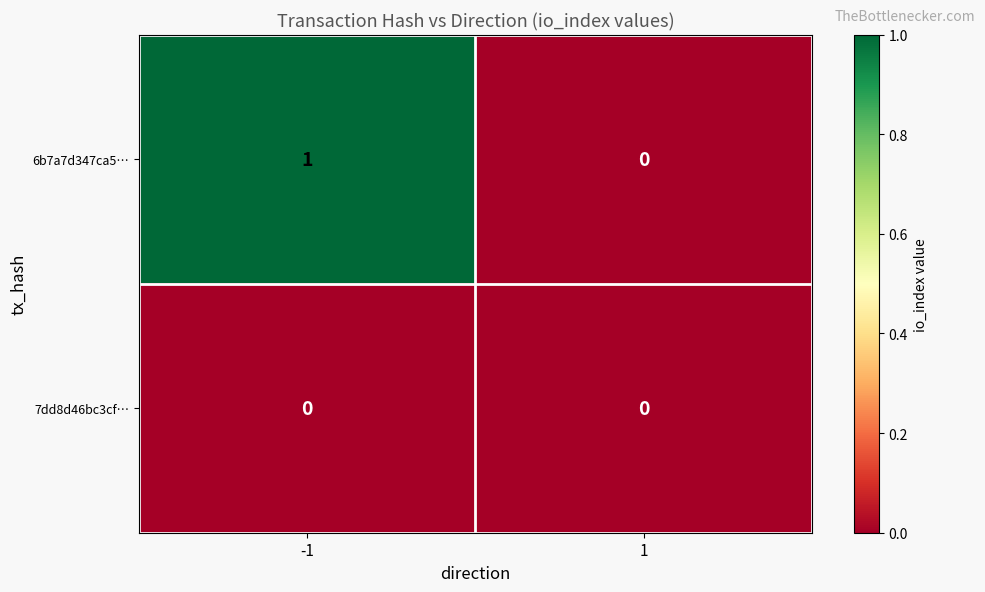

Which series has the largest range (max minus min)?

6b7a7d347ca5…